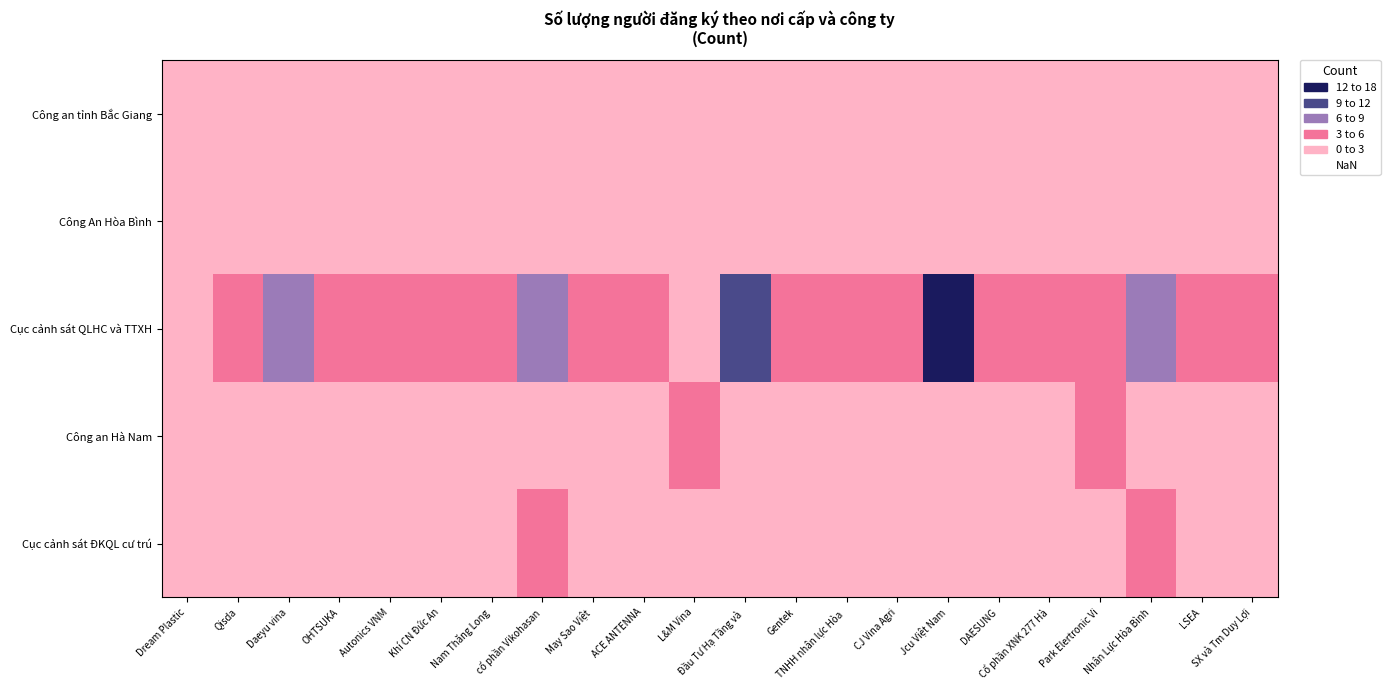

At how many categories does at least one series exceed 11?

1